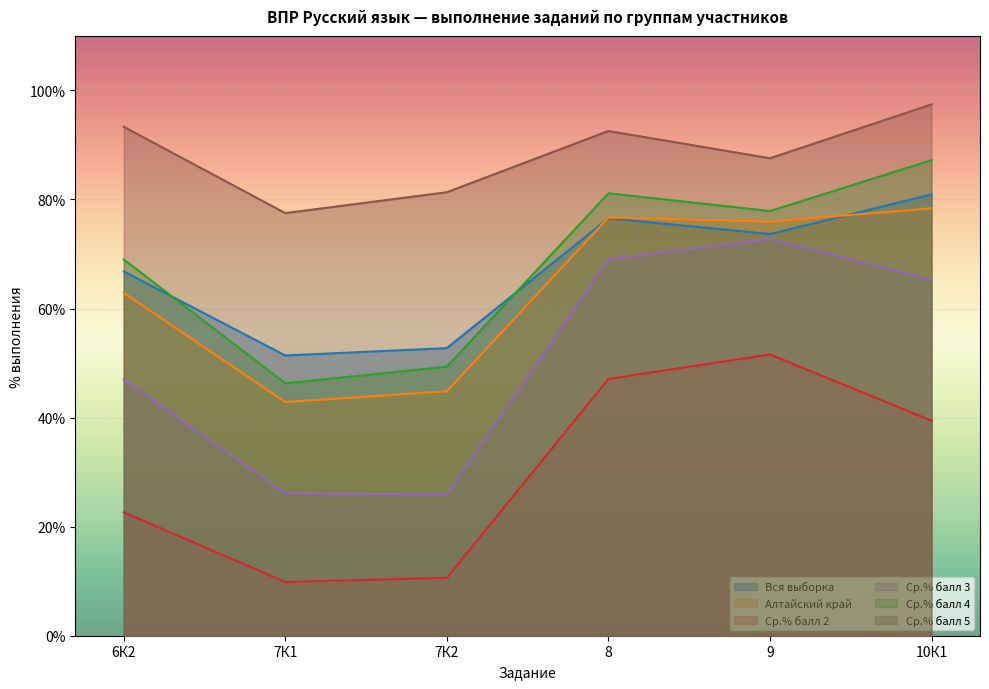

True or false: Ср.% балл 2 and Ср.% балл 4 cross at least once.

False